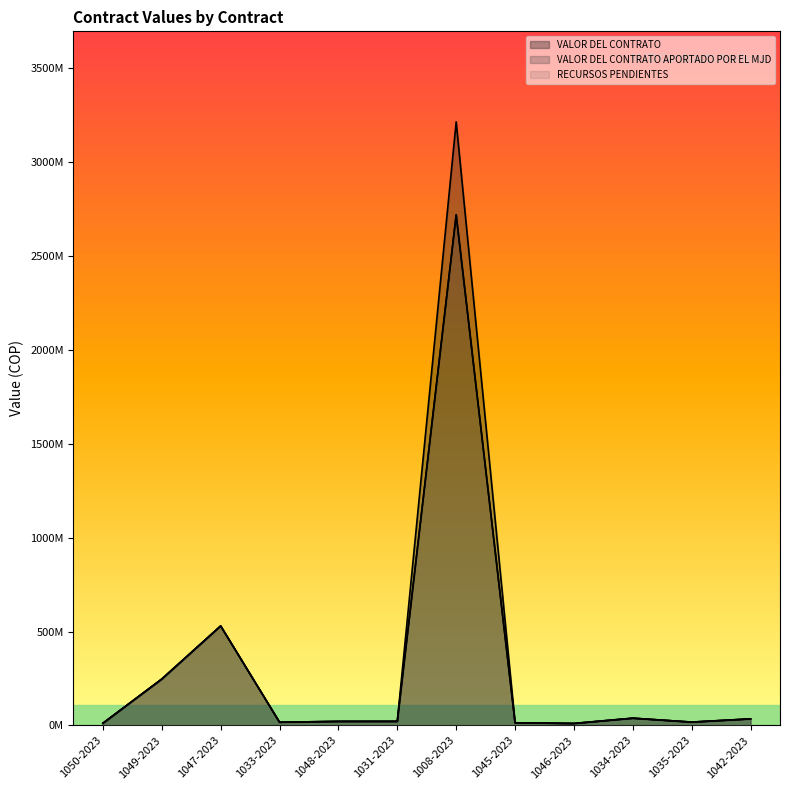

True or false: RECURSOS PENDIENTES and VALOR DEL CONTRATO APORTADO POR EL MJD cross at least once.

False